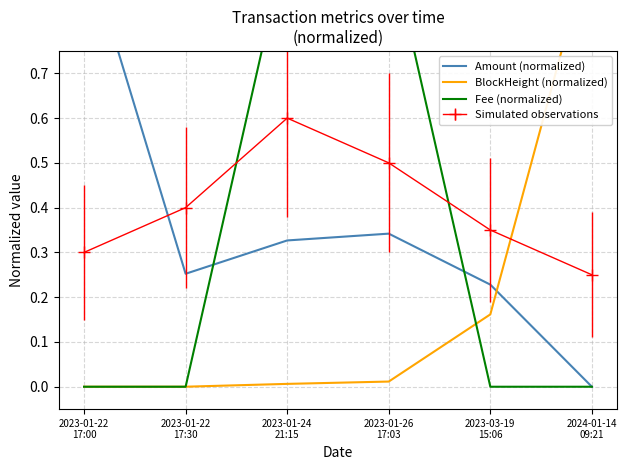

How many intersections are there between Fee (normalized) and Amount (normalized)?

2